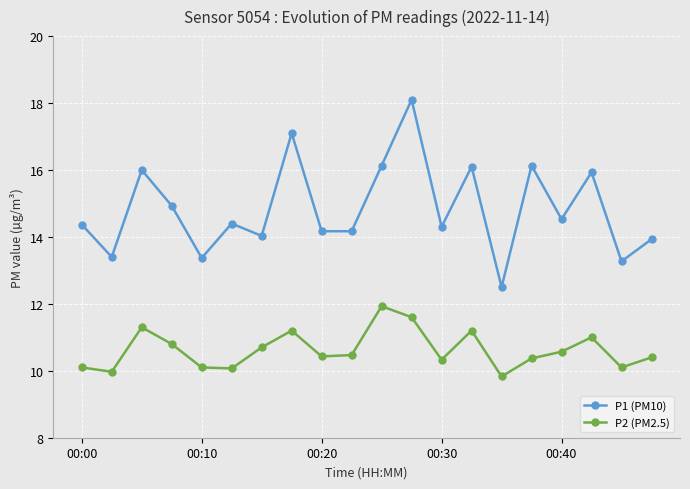

What is the greatest value displayed?

18.1